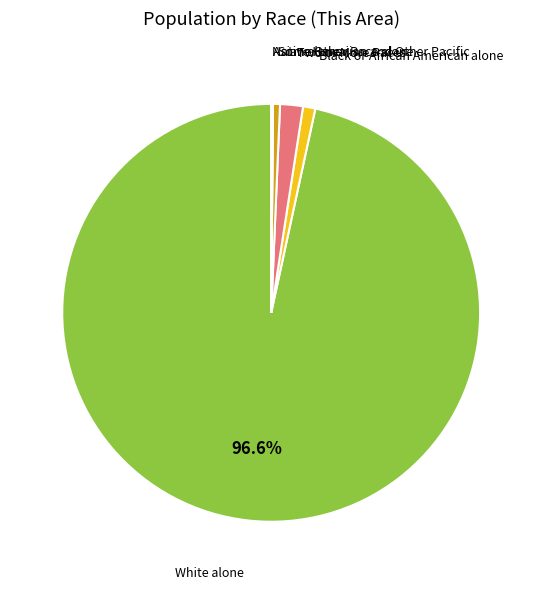

What is the largest slice in the pie chart?

White alone